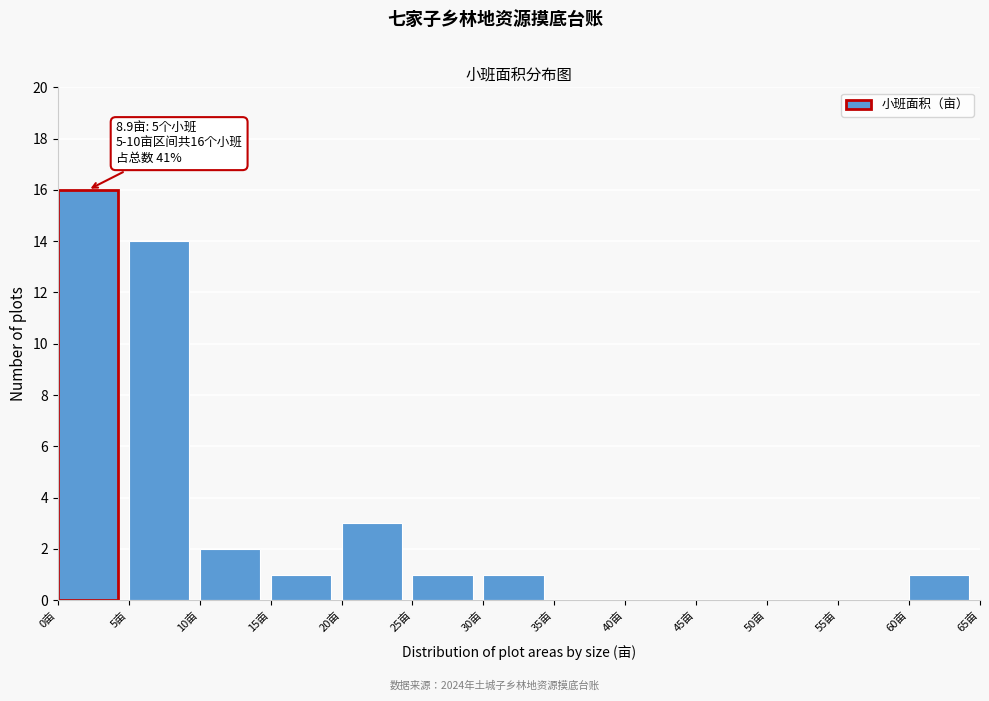

Over which range of the x-axis is the bar tallest?

0 to 5